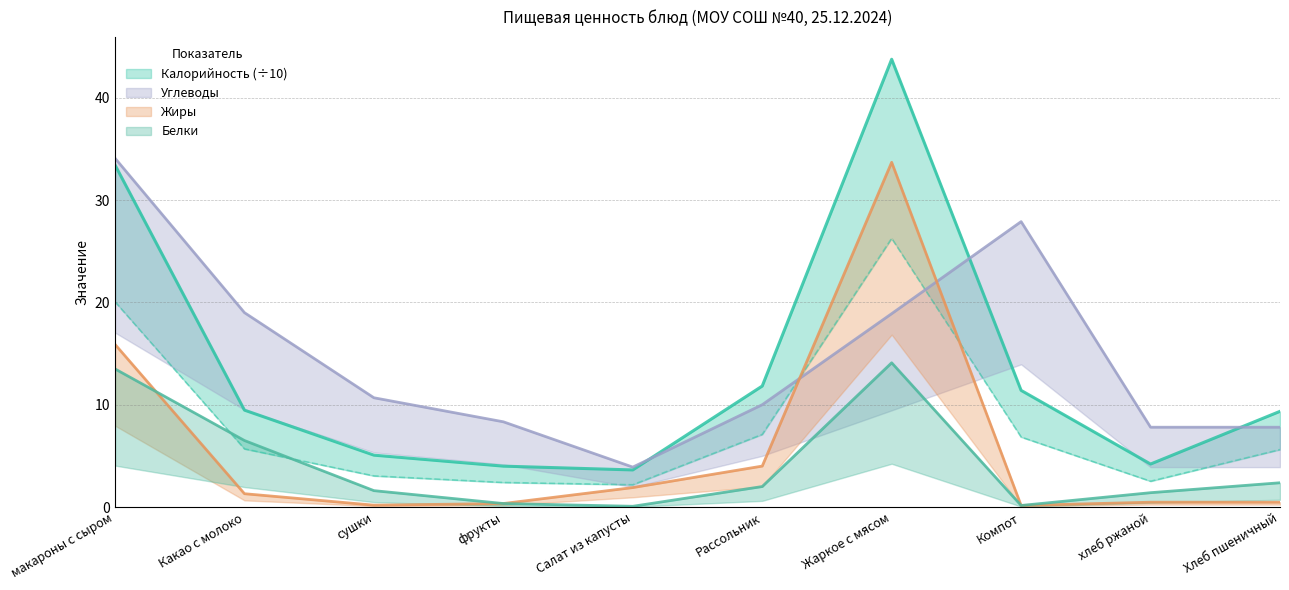

What is the sum of all Калорийность values?

136.1